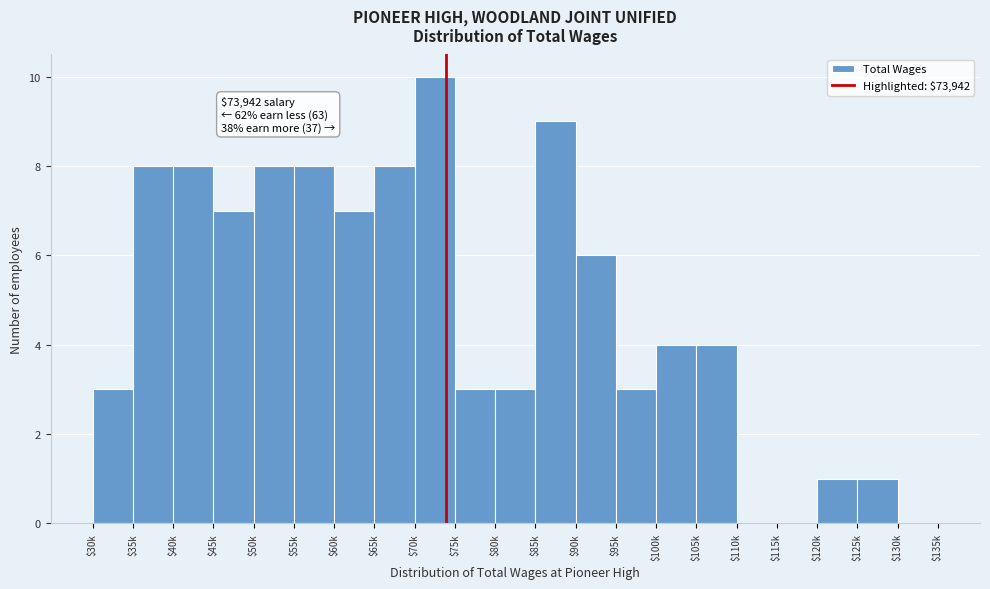

What is the sum of all values?

101